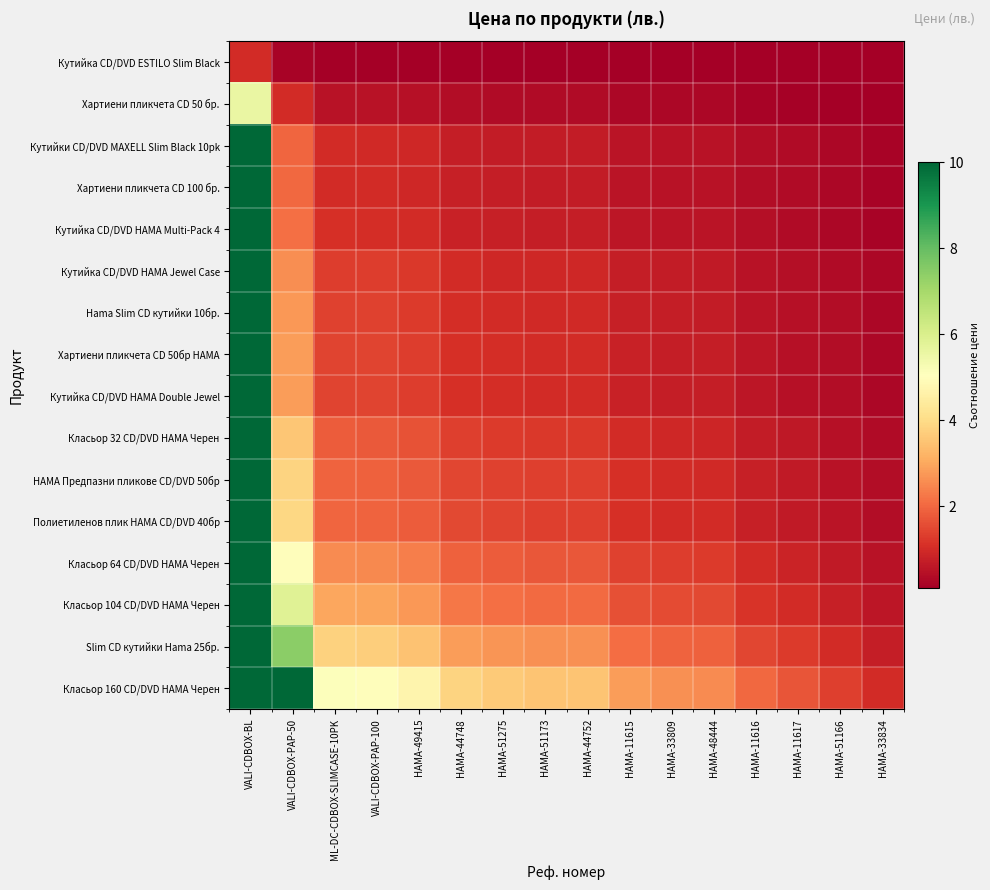

Rank the series by their maximum value, from highest to lowest.

Класьор 160 CD/DVD HAMA Черен, Slim CD кутийки Hama 25бр., Класьор 104 CD/DVD HAMA Черен, Класьор 64 CD/DVD HAMA Черен, Полиетиленов плик HAMA CD/DVD 40бр, HAMA Предпазни пликове CD/DVD 50бр, Класьор 32 CD/DVD HAMA Черен, Хартиени пликчета CD 50бр HAMA, Кутийка CD/DVD HAMA Double Jewel, Hama Slim CD кутийки 10бр., Кутийка CD/DVD HAMA Jewel Case, Кутийка CD/DVD HAMA Multi-Pack 4, Хартиени пликчета CD 100 бр., Кутийки CD/DVD MAXELL Slim Black 10pk, Хартиени пликчета CD 50 бр., Кутийка CD/DVD ESTILO Slim Black